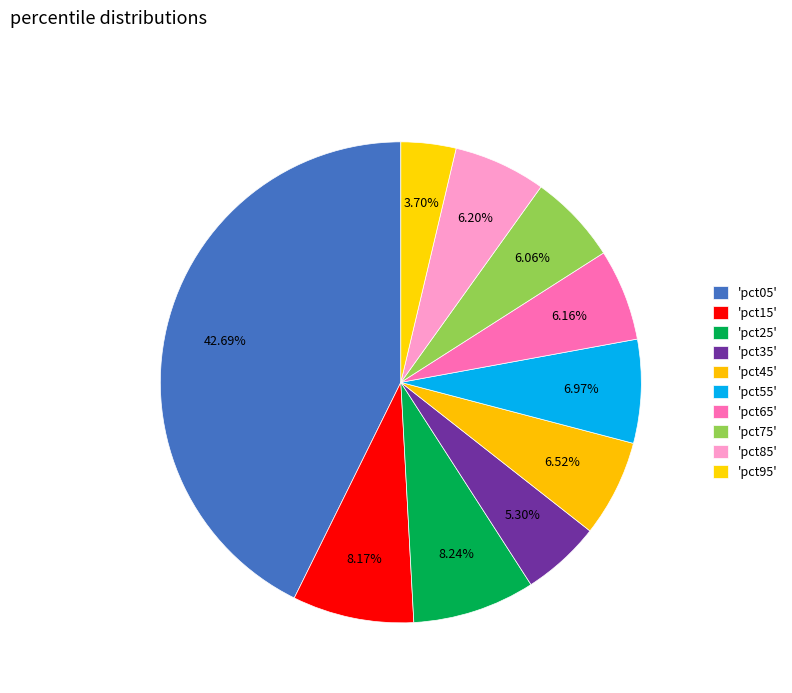

To the nearest percent, what is the average slice percentage?

10%